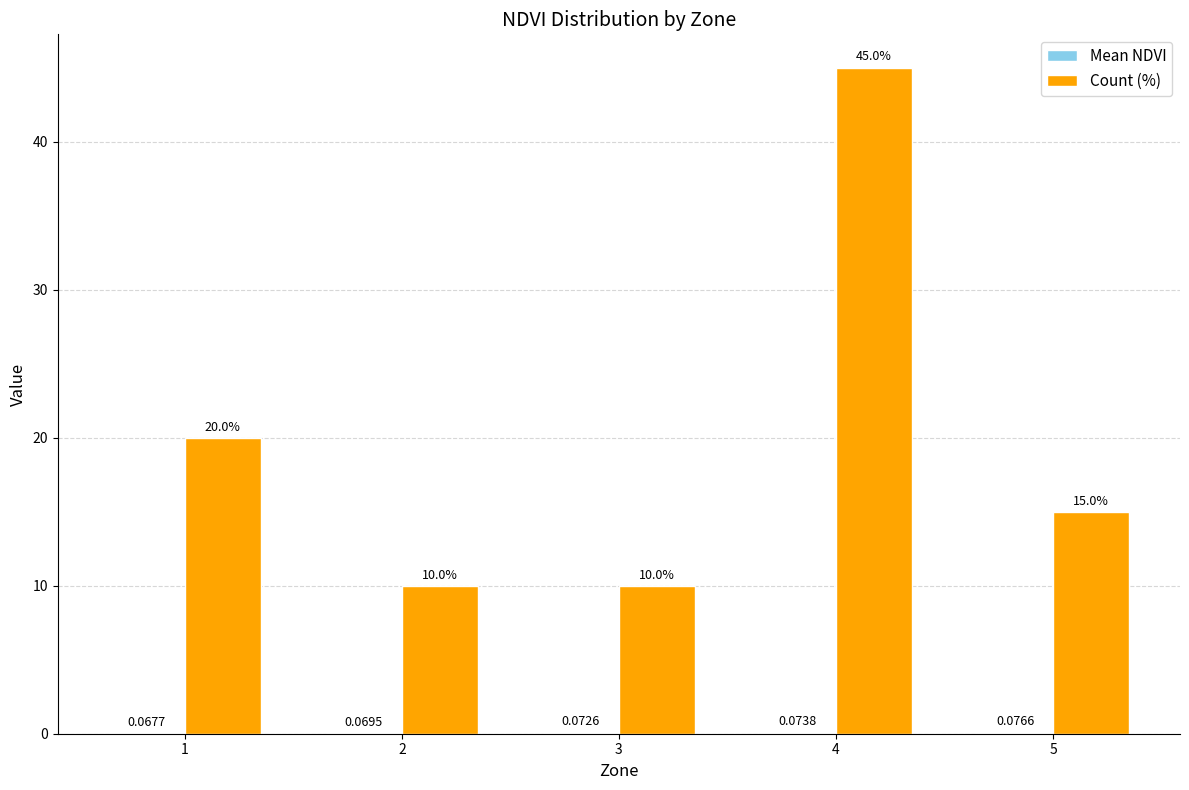

Between 2 and 5, which series saw the biggest shift?

Count (%)